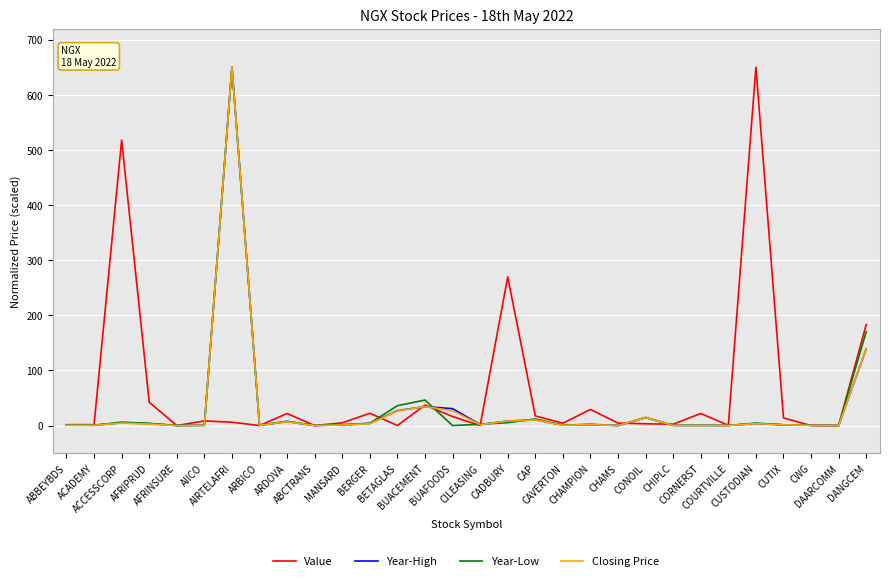

What is the maximum value for Closing Price?

650.0